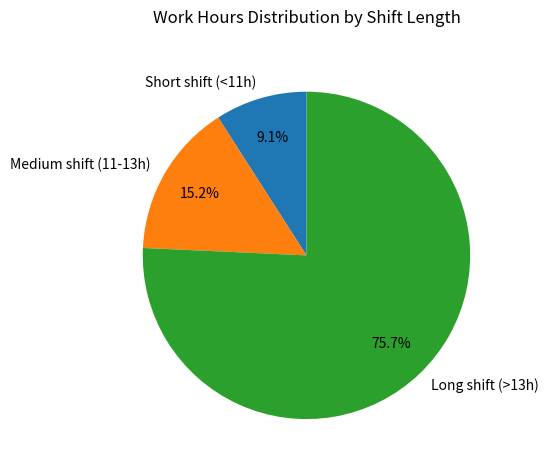

Which slice is the largest?

Long shift (>13h)